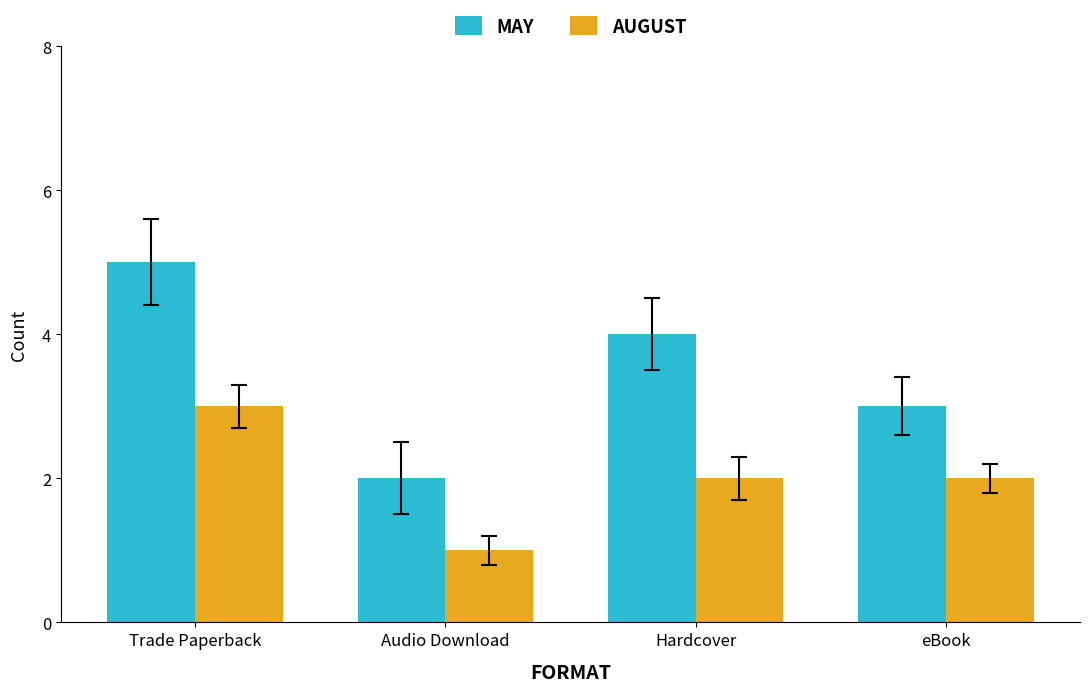

What is the sum of the AUGUST values at eBook and Trade Paperback?

5